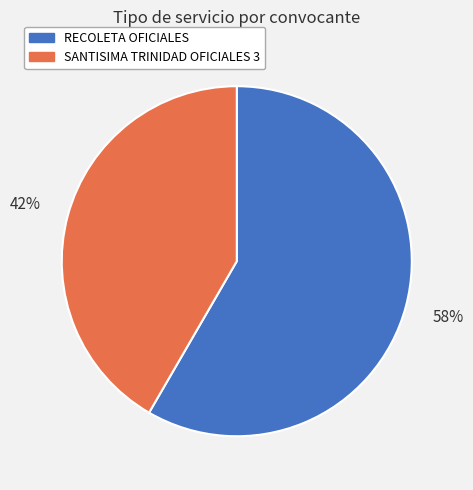

Is it true that SANTISIMA TRINIDAD OFICIALES 3 is 42% of the pie?

True